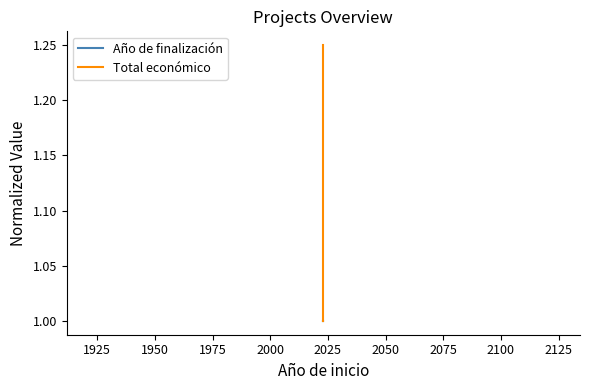

True or false: Total económico has a value of 1.7 at 1900.

False